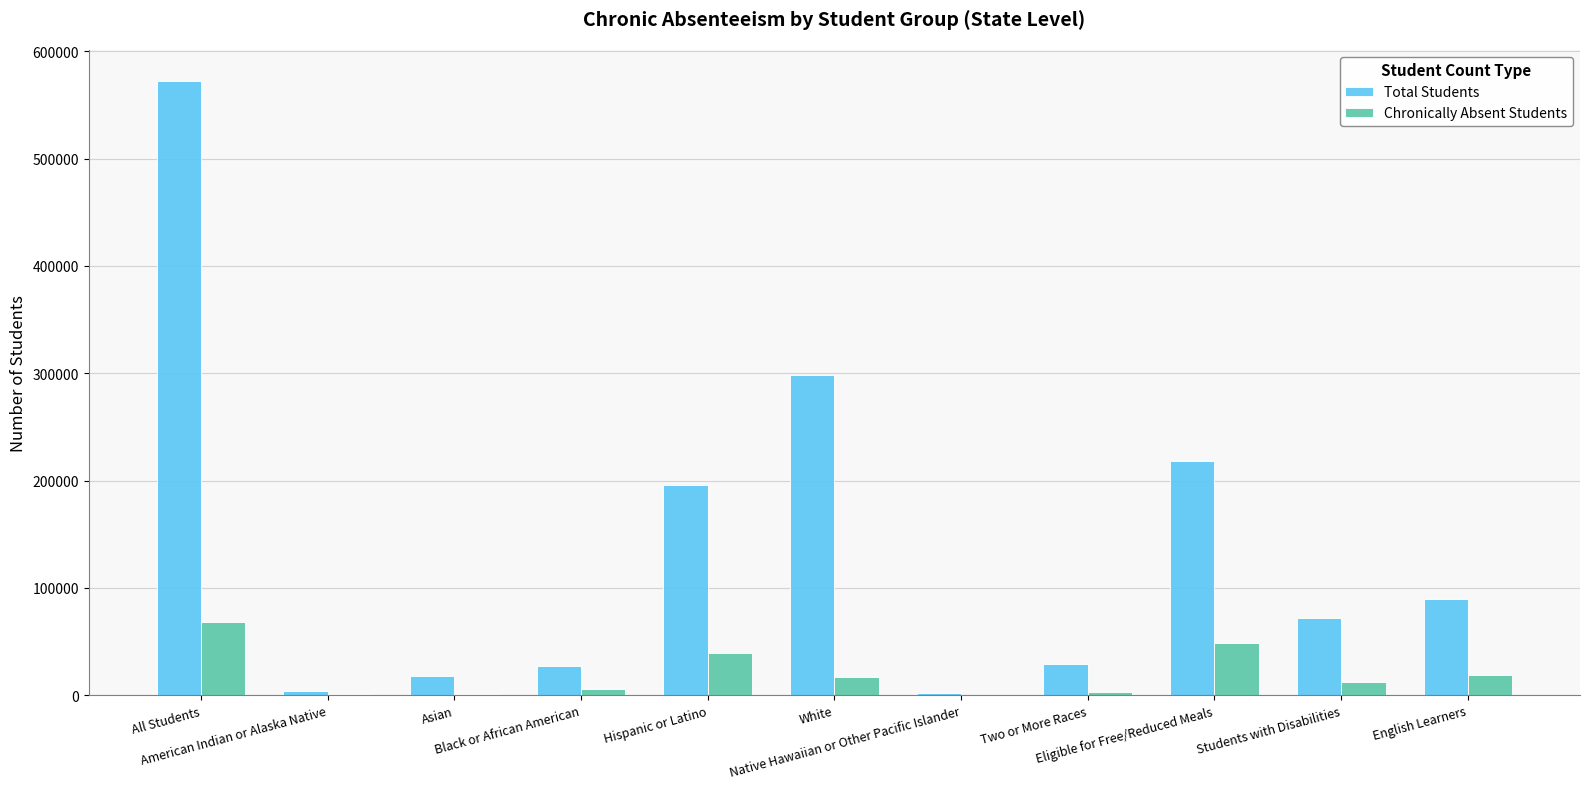

What is the sum of all Total Students values?

1526663